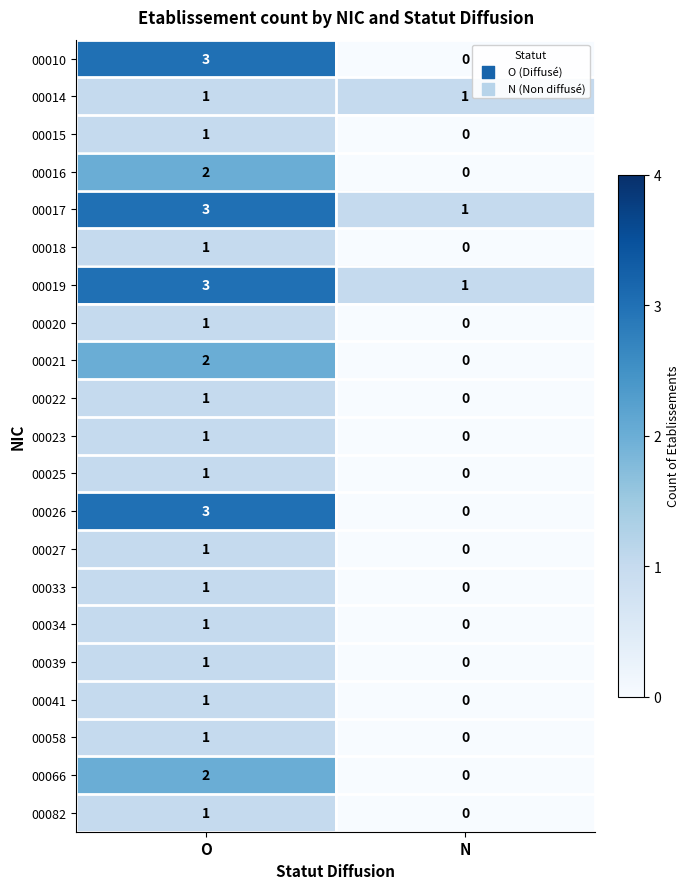

Which category has the highest value in the 00015 series?

O